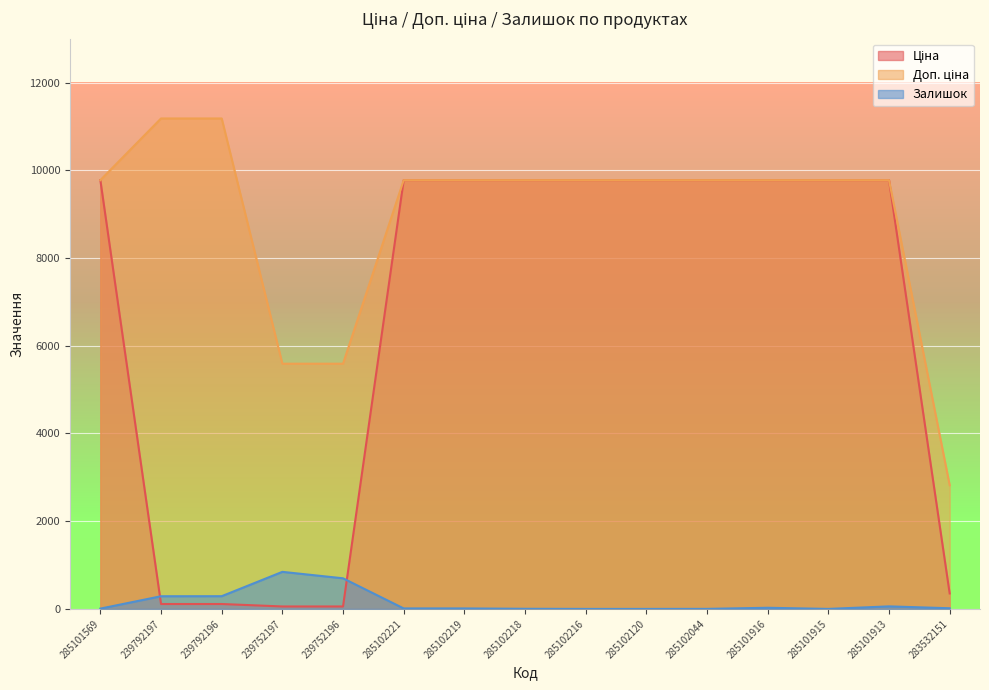

At which category is the sum across all series the highest?

285101913